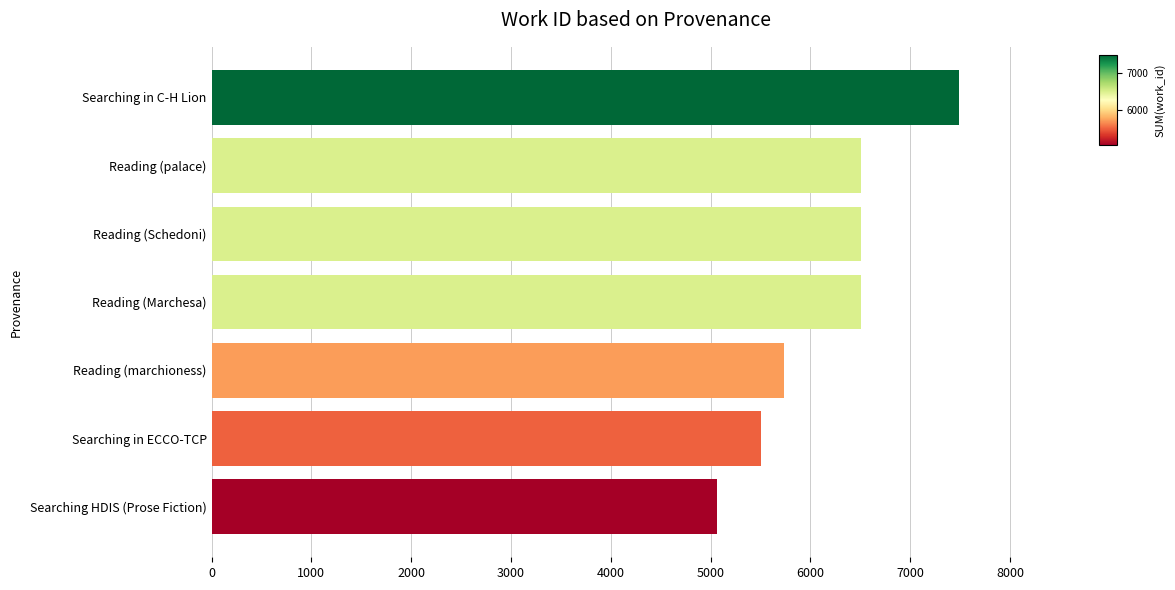

At which category does the chart reach its peak across all series?

Searching in C-H Lion